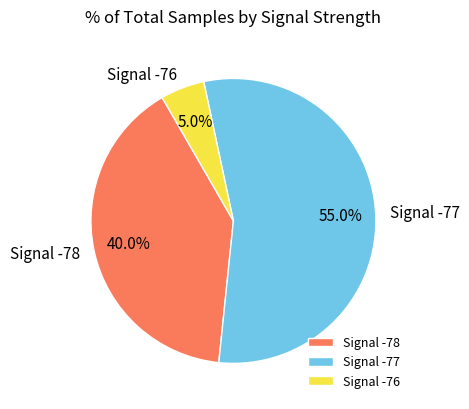

Combined, what portion of the pie is Signal -77 and Signal -78?

95.0%